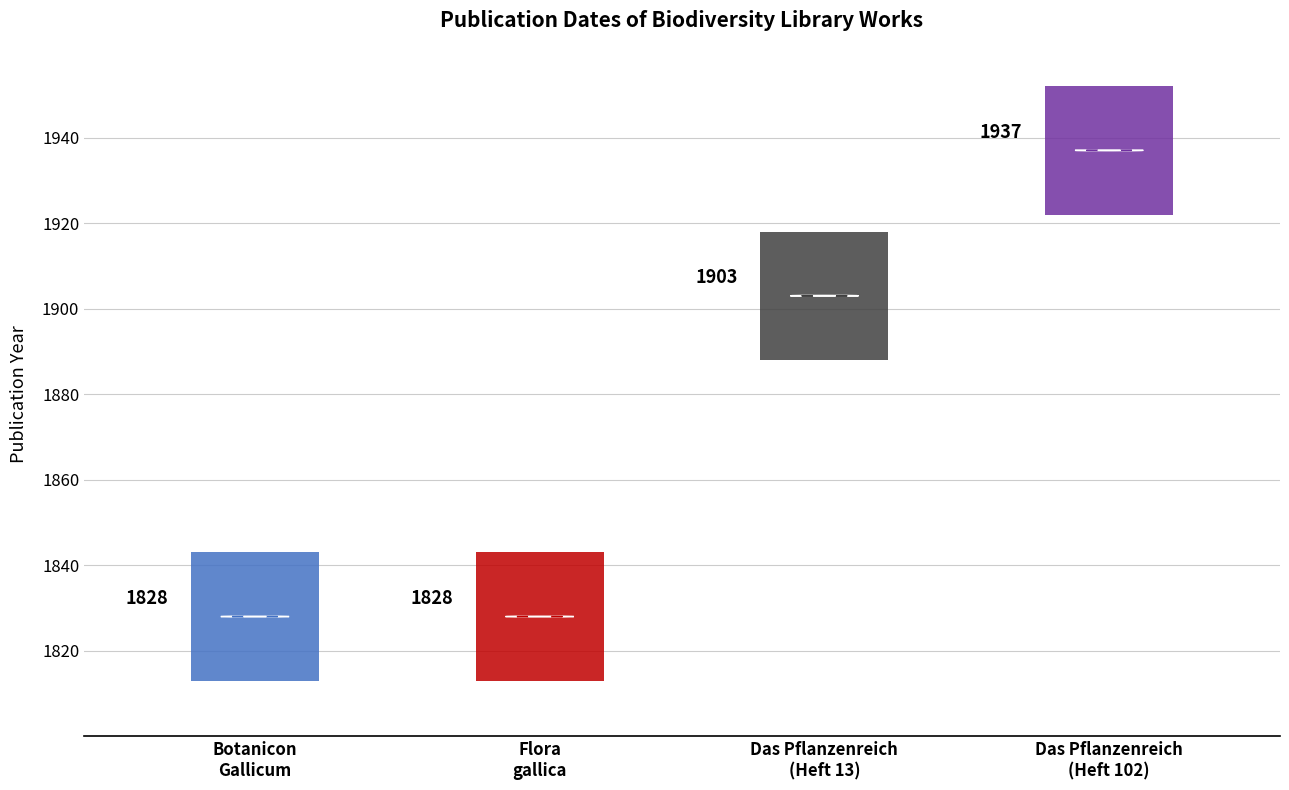

Rank the categories by value from highest to lowest.

Das Pflanzenreich (Heft 102), Das Pflanzenreich (Heft 13), Botanicon Gallicum, Flora gallica